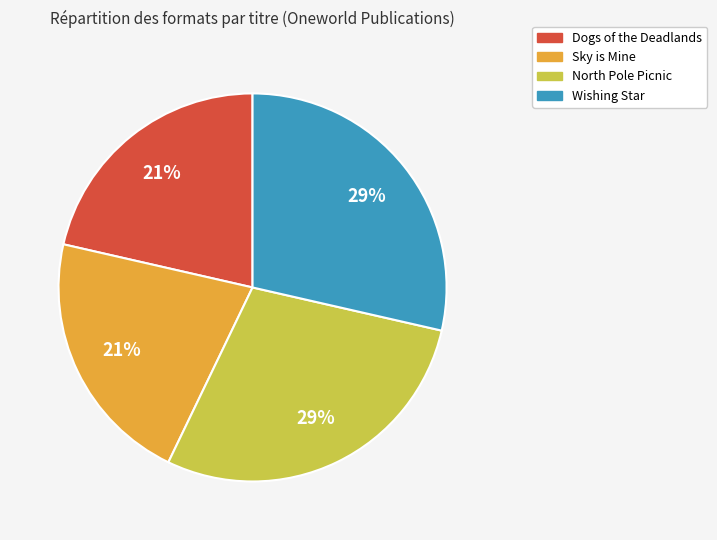

Is there any slice that represents more than half of the pie?

No